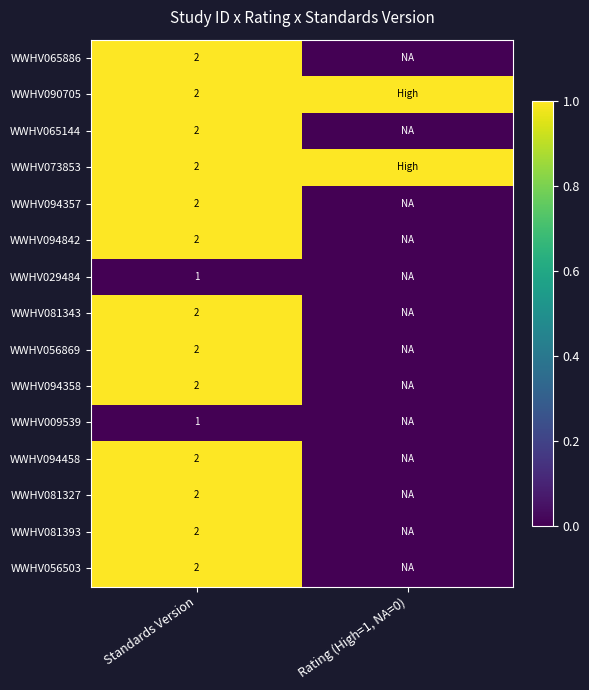

Is it true that WWHV073853 equals 1 at Standards Version?

False